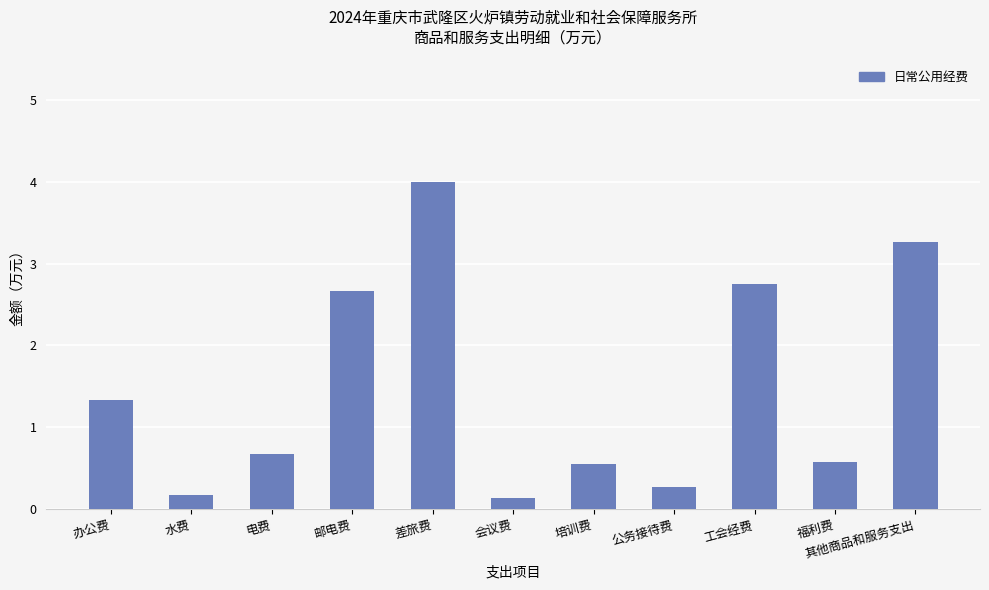

What is the sum of all values?

16.4